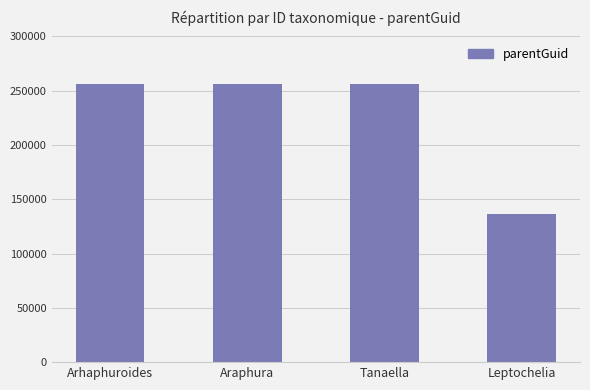

True or false: the data shows 136119 at Leptochelia.

True